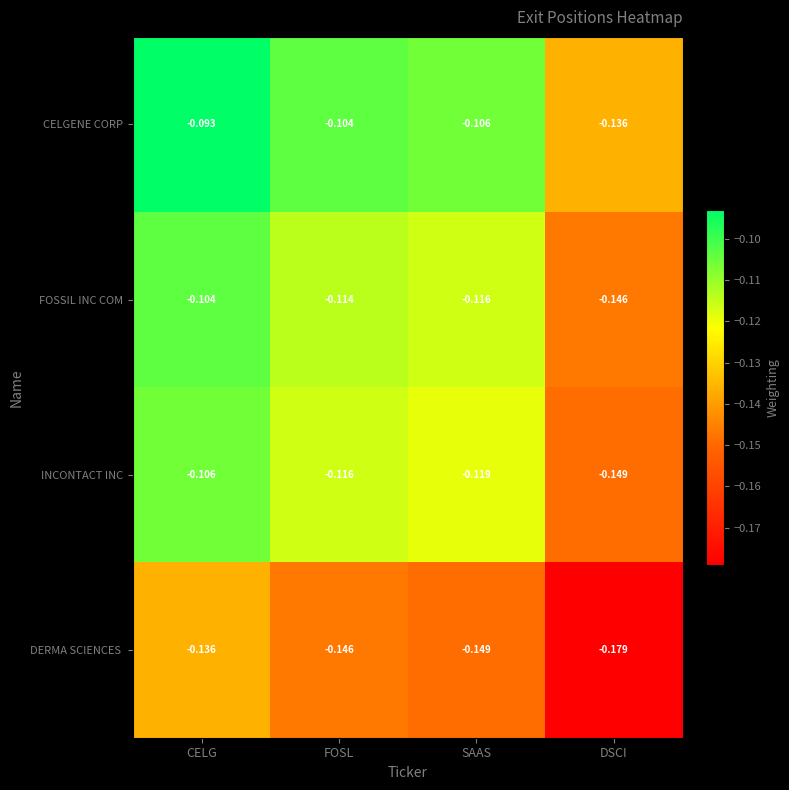

What is the total value across all series at DSCI?

-0.6